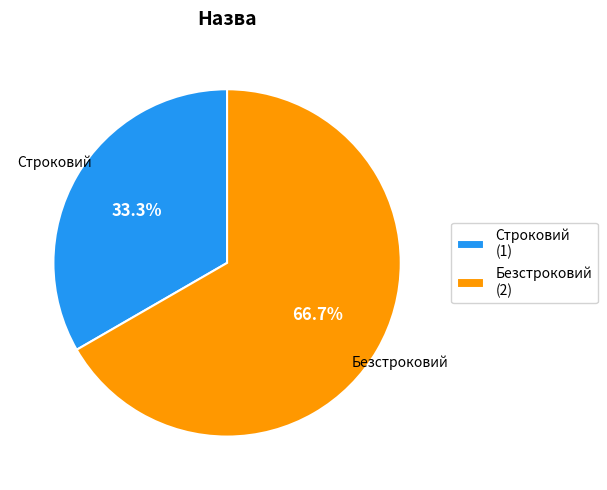

How many slices are in this pie chart?

2